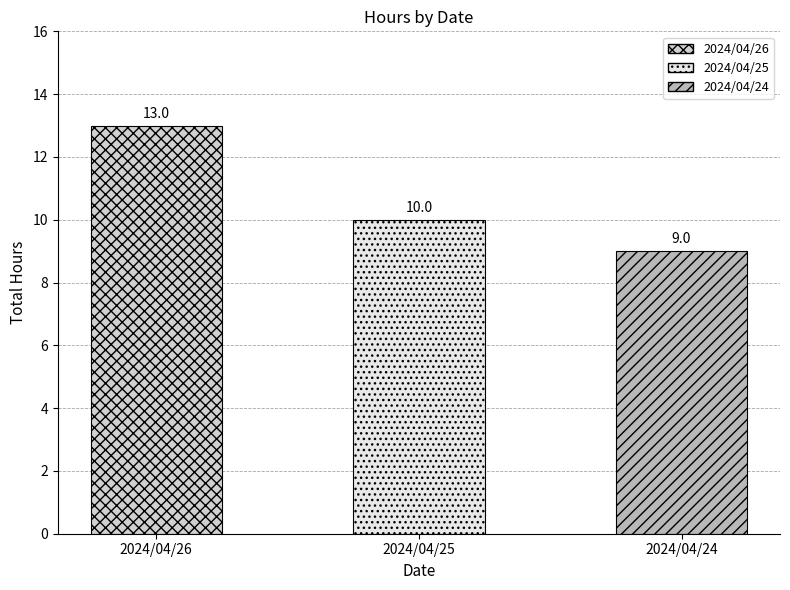

Rank the categories by value from lowest to highest.

2024/04/24, 2024/04/25, 2024/04/26